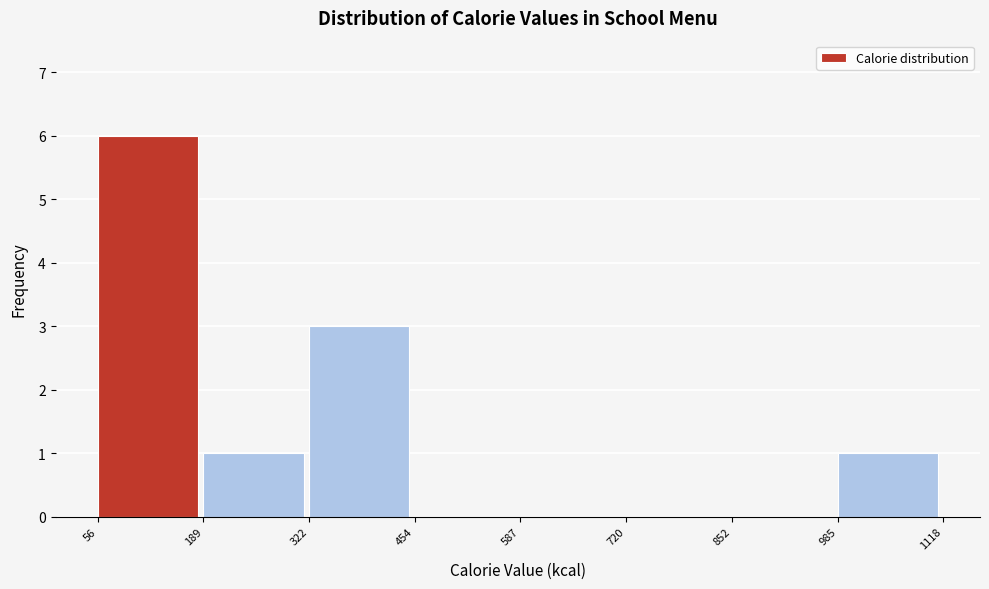

Reading left to right, transcribe this chart: for each bar, give the range it covers on the x-axis and its height. The values are not printed on the chart, so give them approximately, as read against the axis.

56 to 189: 6
189 to 322: 1
322 to 454: 3
454 to 587: 0
587 to 720: 0
720 to 852: 0
852 to 985: 0
985 to 1118: 1